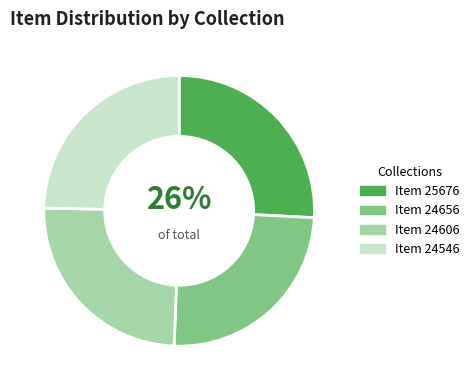

To the nearest percent, what is the average slice percentage?

25%